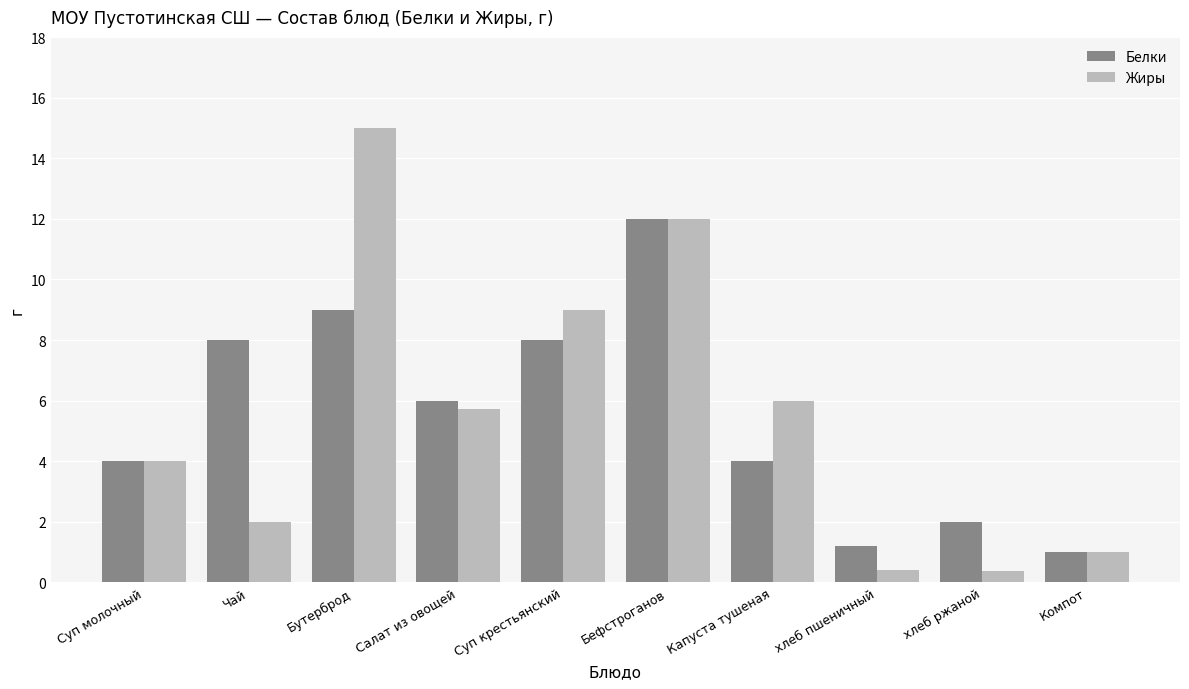

How many data points does each series have?

10